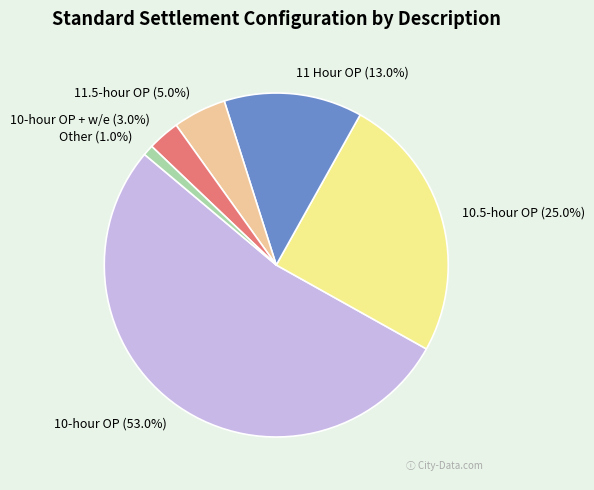

How many slices are in this pie chart?

6